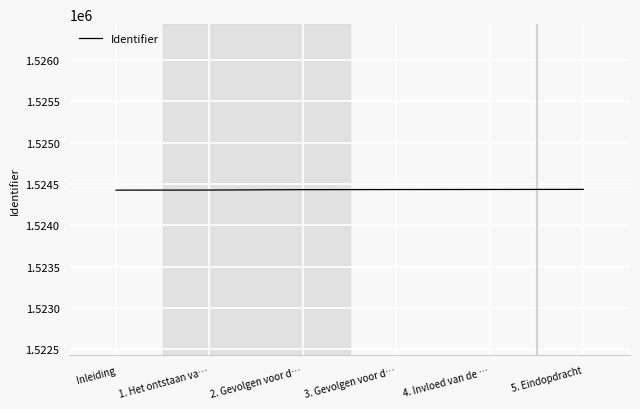

Count the values in the range 1524428 to 1524435.

4